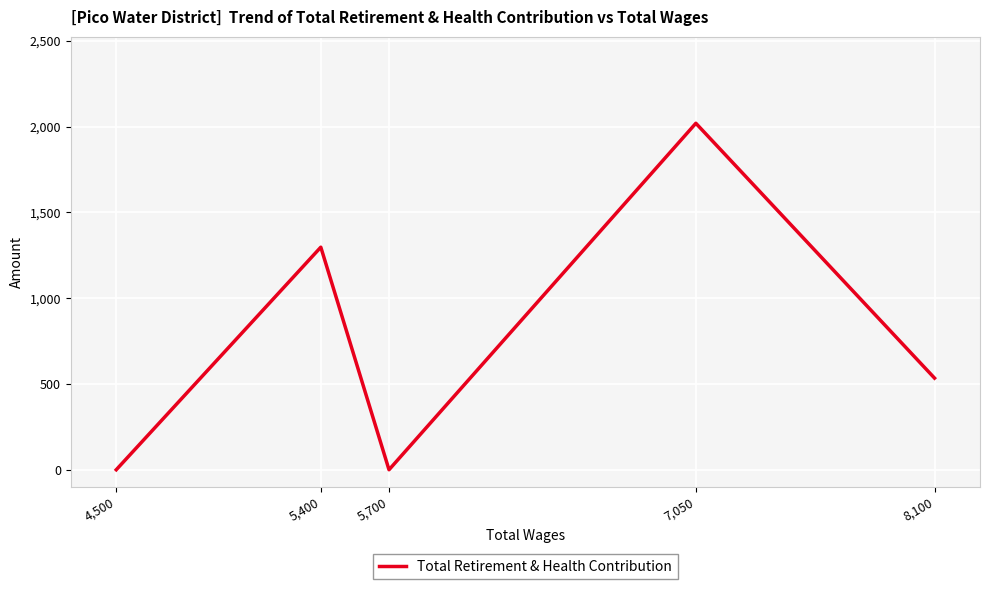

Does the chart display data point markers on the line(s)?

No